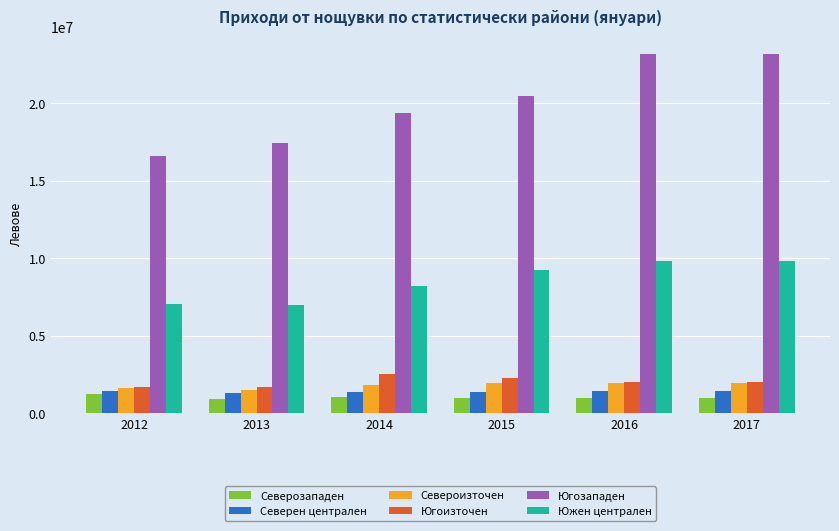

How many bars are there in each group?

6